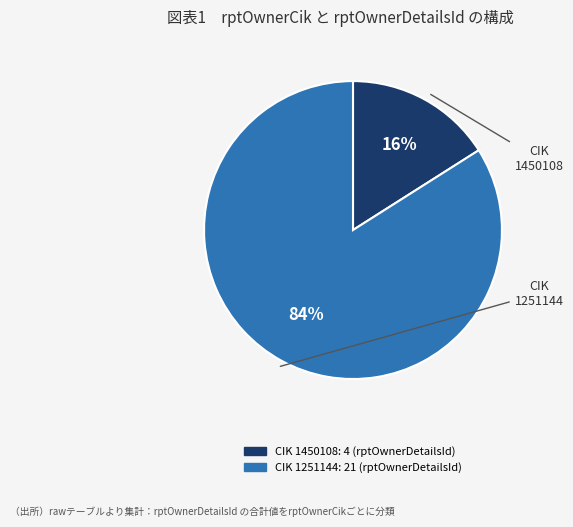

To the nearest percent, what is the difference between the largest and smallest slice percentages?

68%